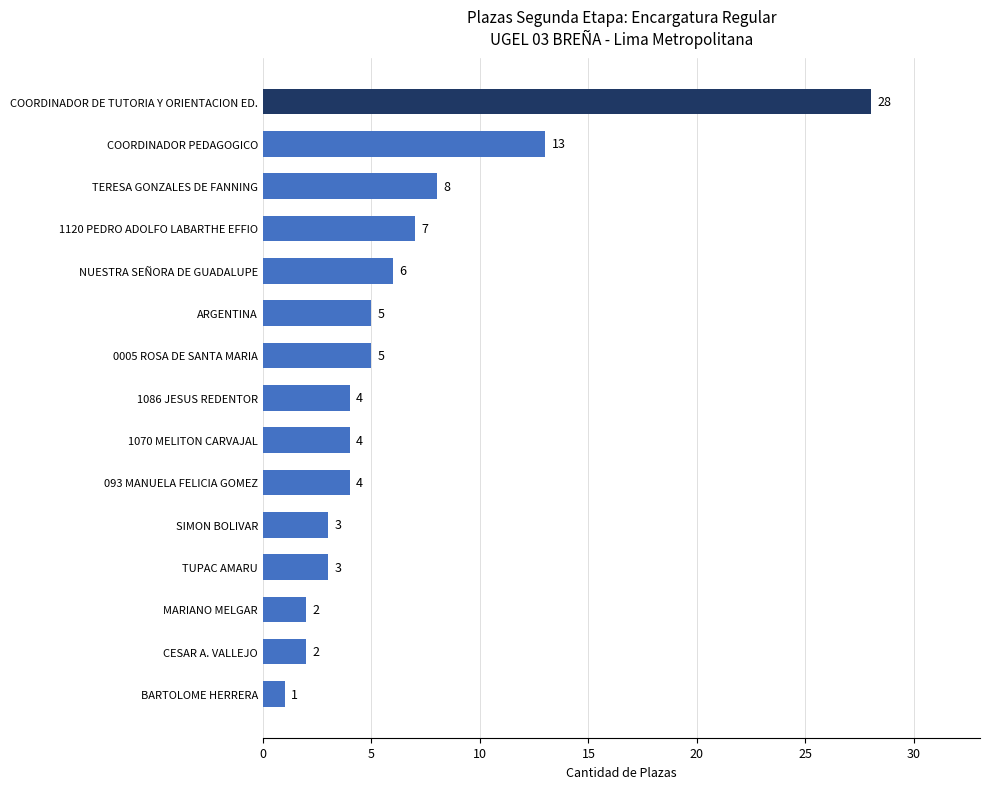

What is the greatest value displayed?

28